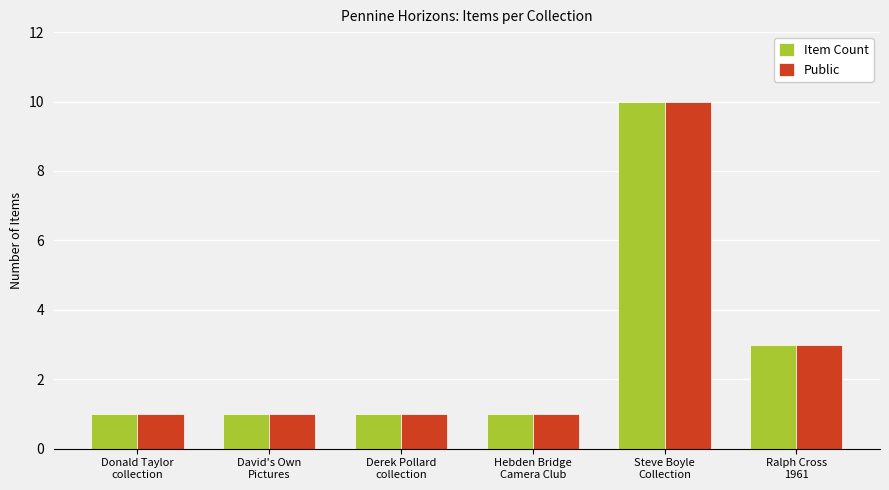

The Item Count series shows 5 at Ralph Cross
1961. True or false?

False